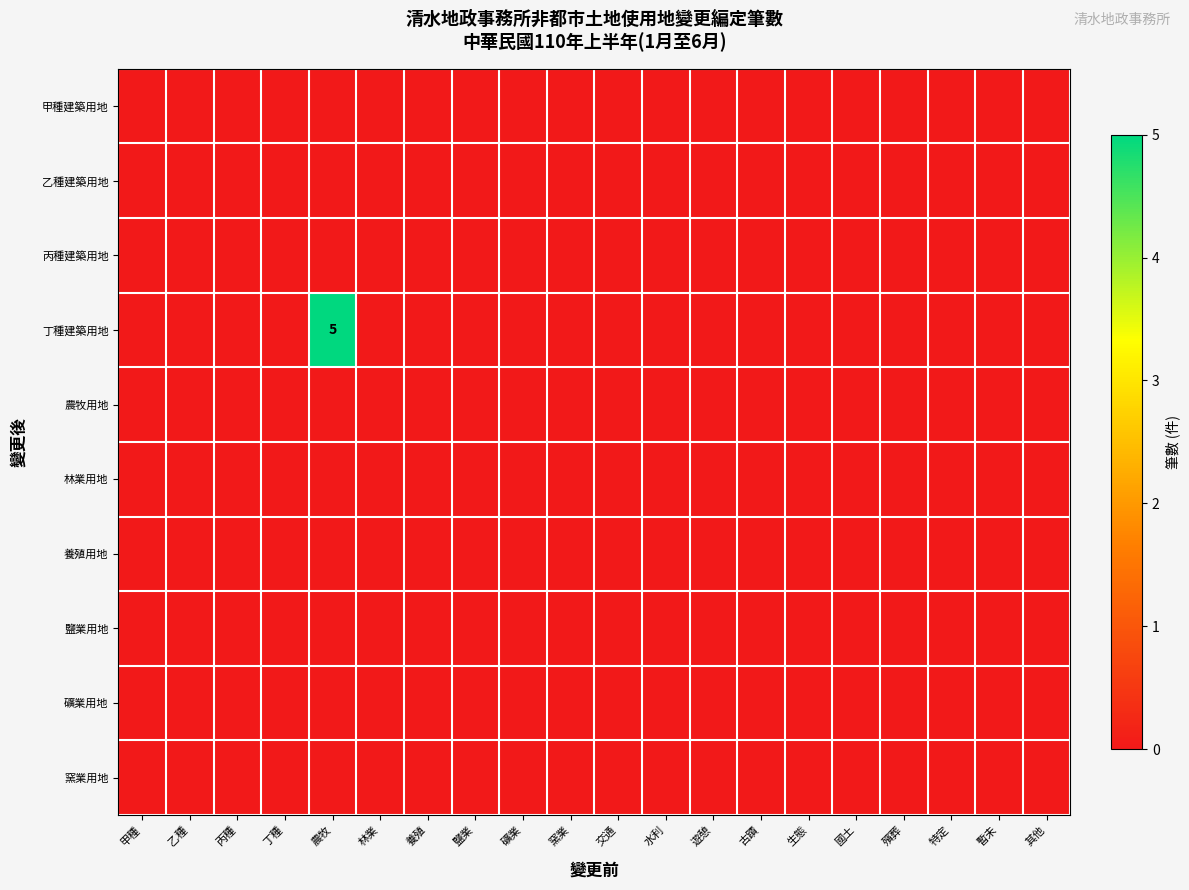

Between 水利 and 特定, which is larger?

水利